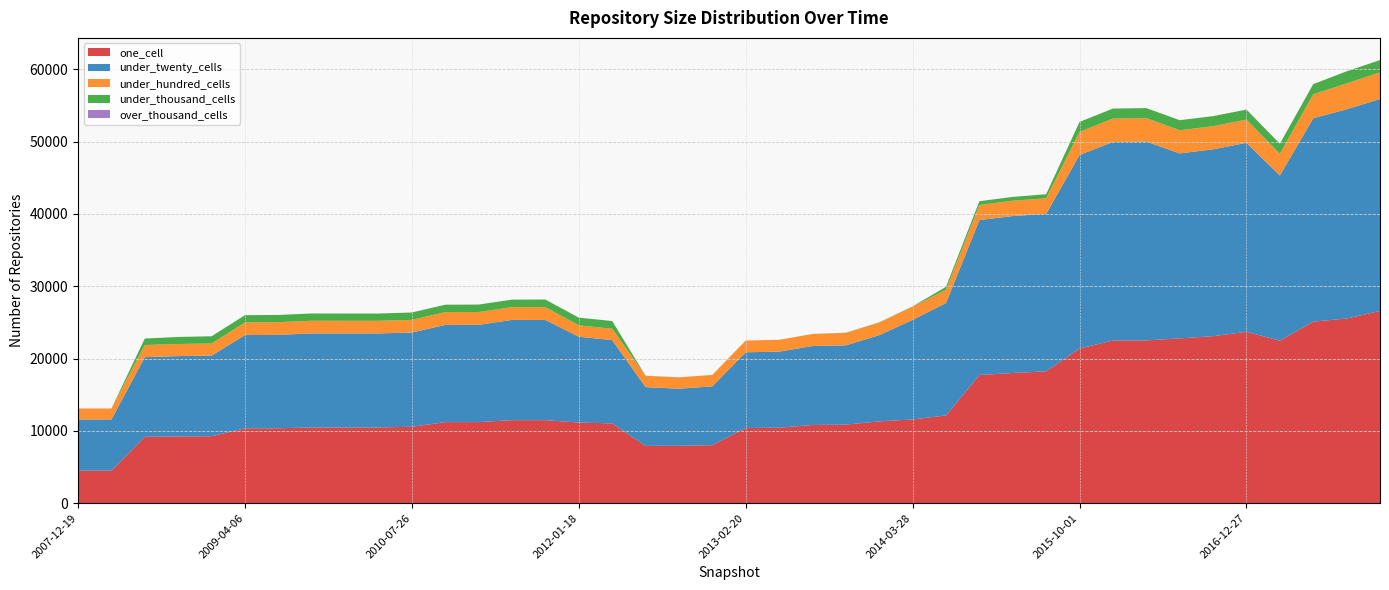

Reading right to left, what are all the values shown in this chart?

one_cell: 2017-12-22=26566	2017-10-12=25525	2017-07-24=25103	2017-04-12=22466	2016-12-27=23688	2016-10-07=23090	2016-07-04=22780	2016-04-05=22501	2016-01-04=22491	2015-10-01=21386	2015-07-03=18221	2015-04-09=18001	2015-01-19=17716	2014-09-08=12131	2014-03-28=11573	2013-12-20=11308	2013-09-10=10855	2013-07-09=10811	2013-05-21=10439	2013-02-20=10389	2012-12-11=8019	2012-10-31=7933	2012-07-13=7920	2012-03-26=11032	2012-01-18=11148	2011-09-05=11477	2011-06-10=11477	2011-02-21=11208	2010-11-17=11204	2010-07-26=10564	2010-04-01=10467	2009-12-16=10467	2009-09-25=10463	2009-06-17=10354	2009-04-06=10347	2008-12-17=9258	2008-10-10=9226	2008-06-27=9173	2008-04-01=4500	2007-12-19=4500
under_twenty_cells: 2017-12-22=29315	2017-10-12=28931	2017-07-24=28116	2017-04-12=22839	2016-12-27=26126	2016-10-07=25832	2016-07-04=25574	2016-04-05=27491	2016-01-04=27445	2015-10-01=26760	2015-07-03=21767	2015-04-09=21695	2015-01-19=21424	2014-09-08=15542	2014-03-28=13772	2013-12-20=11920	2013-09-10=10966	2013-07-09=10911	2013-05-21=10512	2013-02-20=10471	2012-12-11=8133	2012-10-31=7890	2012-07-13=8125	2012-03-26=11513	2012-01-18=11859	2011-09-05=13855	2011-06-10=13856	2011-02-21=13443	2010-11-17=13440	2010-07-26=13026	2010-04-01=13000	2009-12-16=13000	2009-09-25=13006	2009-06-17=12916	2009-04-06=12893	2008-12-17=11143	2008-10-10=11110	2008-06-27=11016	2008-04-01=7069	2007-12-19=7069
under_hundred_cells: 2017-12-22=3679	2017-10-12=3576	2017-07-24=3316	2017-04-12=2998	2016-12-27=3213	2016-10-07=3200	2016-07-04=3200	2016-04-05=3242	2016-01-04=3235	2015-10-01=3185	2015-07-03=2164	2015-04-09=2124	2015-01-19=2084	2014-09-08=1818	2014-03-28=1838	2013-12-20=1747	2013-09-10=1713	2013-07-09=1670	2013-05-21=1627	2013-02-20=1625	2012-12-11=1576	2012-10-31=1576	2012-07-13=1574	2012-03-26=1574	2012-01-18=1581	2011-09-05=1771	2011-06-10=1776	2011-02-21=1770	2010-11-17=1774	2010-07-26=1752	2010-04-01=1748	2009-12-16=1748	2009-09-25=1753	2009-06-17=1752	2009-04-06=1752	2008-12-17=1674	2008-10-10=1675	2008-06-27=1677	2008-04-01=1521	2007-12-19=1521
under_thousand_cells: 2017-12-22=1702	2017-10-12=1672	2017-07-24=1396	2017-04-12=1390	2016-12-27=1388	2016-10-07=1388	2016-07-04=1394	2016-04-05=1387	2016-01-04=1384	2015-10-01=1381	2015-07-03=557	2015-04-09=523	2015-01-19=523	2014-09-08=420	2014-03-28=29	2013-12-20=33	2013-09-10=29	2013-07-09=9	2013-05-21=4	2013-02-20=4	2012-12-11=4	2012-10-31=4	2012-07-13=4	2012-03-26=1061	2012-01-18=1061	2011-09-05=1049	2011-06-10=1035	2011-02-21=1035	2010-11-17=1024	2010-07-26=1020	2010-04-01=1003	2009-12-16=1003	2009-09-25=1003	2009-06-17=1003	2009-04-06=1000	2008-12-17=997	2008-10-10=973	2008-06-27=895	2008-04-01=0	2007-12-19=0
over_thousand_cells: 2017-12-22=2	2017-10-12=2	2017-07-24=2	2017-04-12=2	2016-12-27=2	2016-10-07=2	2016-07-04=2	2016-04-05=2	2016-01-04=2	2015-10-01=2	2015-07-03=2	2015-04-09=1	2015-01-19=1	2014-09-08=1	2014-03-28=1	2013-12-20=1	2013-09-10=1	2013-07-09=0	2013-05-21=0	2013-02-20=0	2012-12-11=0	2012-10-31=0	2012-07-13=0	2012-03-26=0	2012-01-18=0	2011-09-05=0	2011-06-10=0	2011-02-21=0	2010-11-17=0	2010-07-26=0	2010-04-01=0	2009-12-16=0	2009-09-25=0	2009-06-17=0	2009-04-06=0	2008-12-17=0	2008-10-10=0	2008-06-27=0	2008-04-01=0	2007-12-19=0